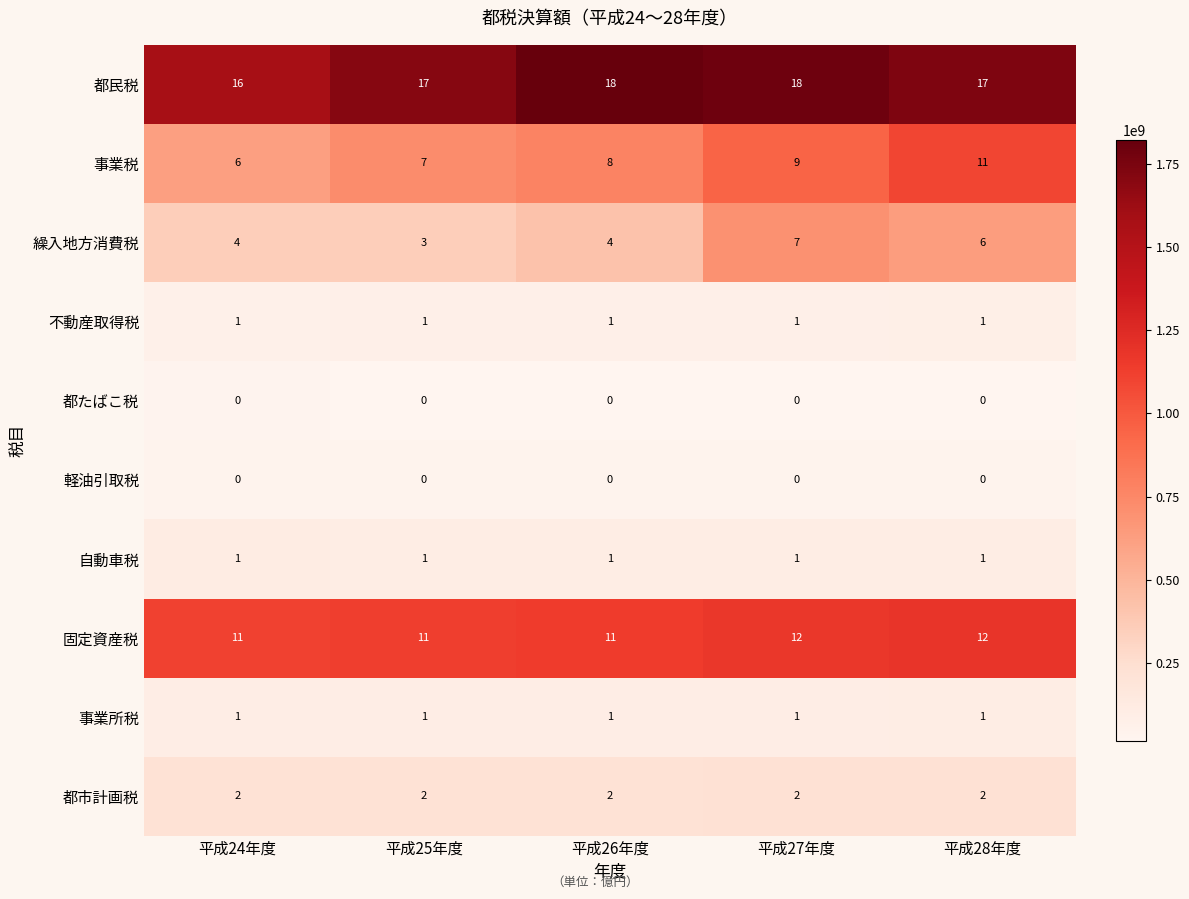

Which series changed the most between 平成27年度 and 平成28年度?

事業税